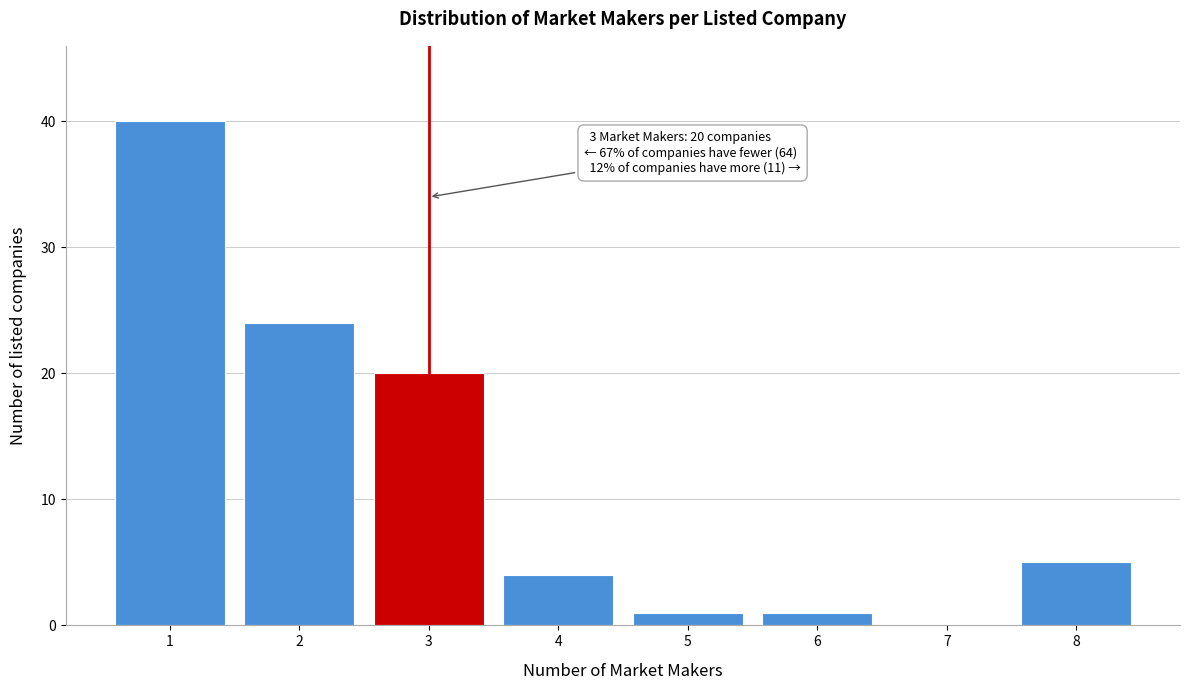

Over which range of the x-axis is the bar tallest?

0.5 to 1.5